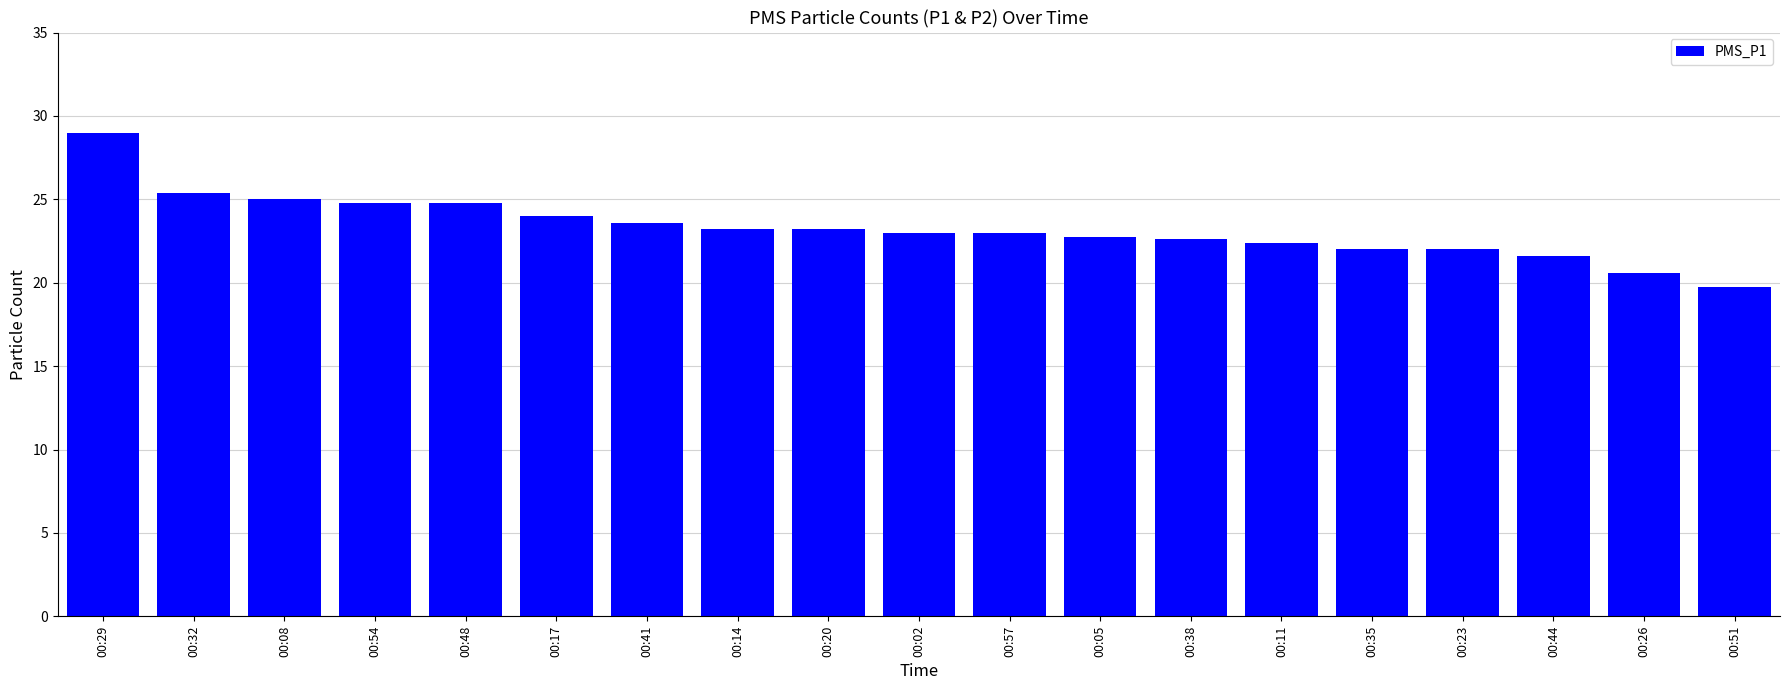

What is the difference between the second highest and second lowest values?

4.8